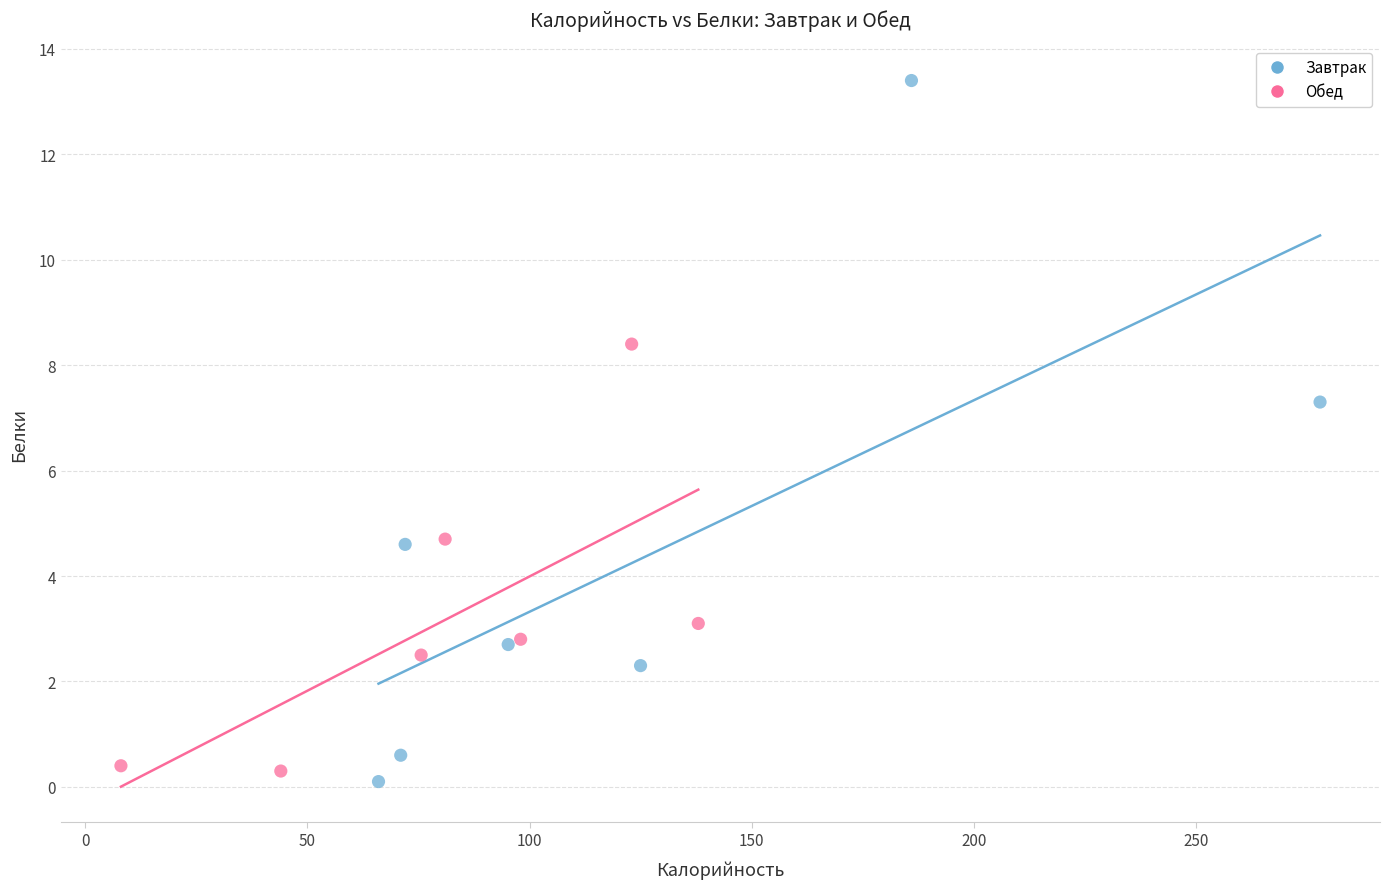

Which series has the largest Y range (max minus min)?

Завтрак